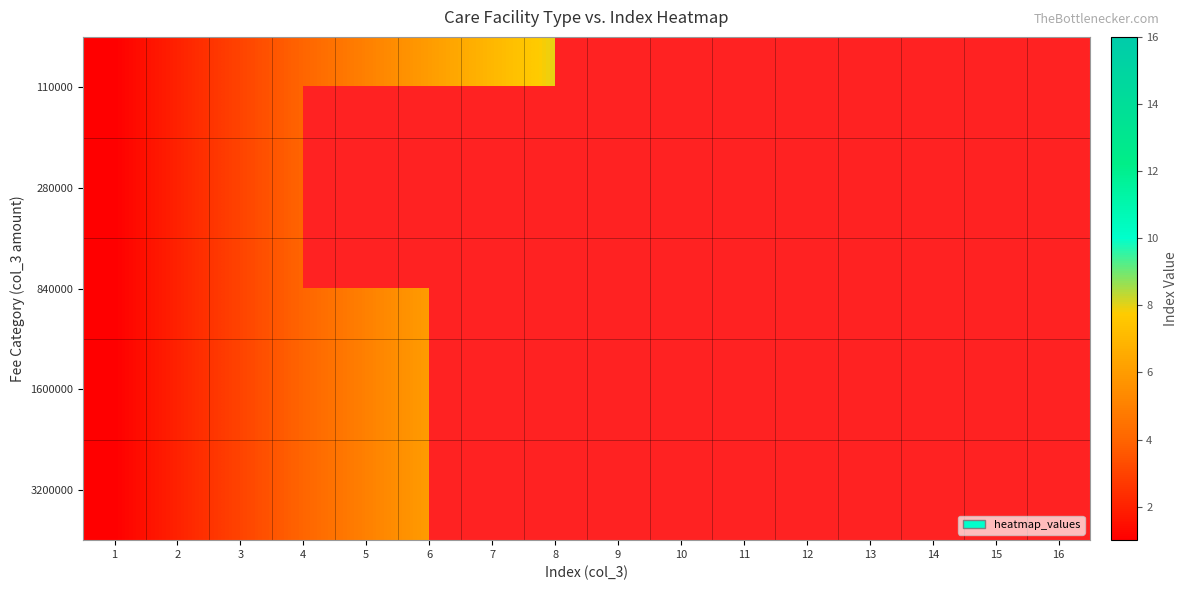

How many categories are shown in the chart?

16